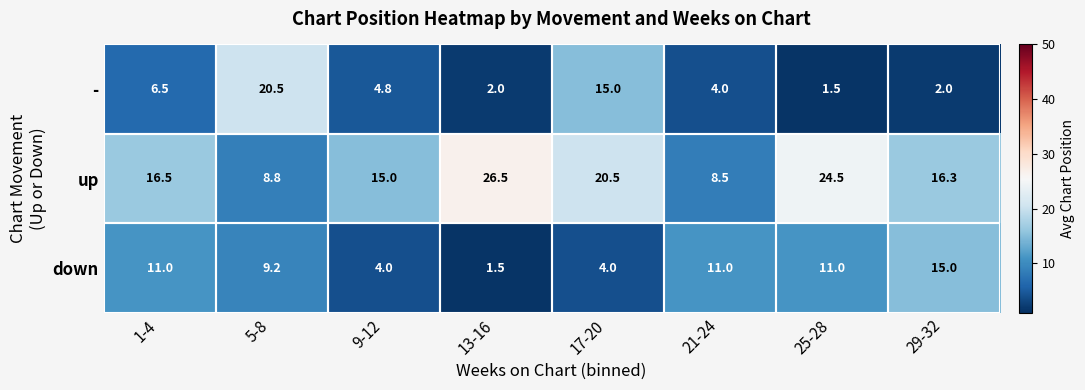

How many distinct data groups are displayed?

3